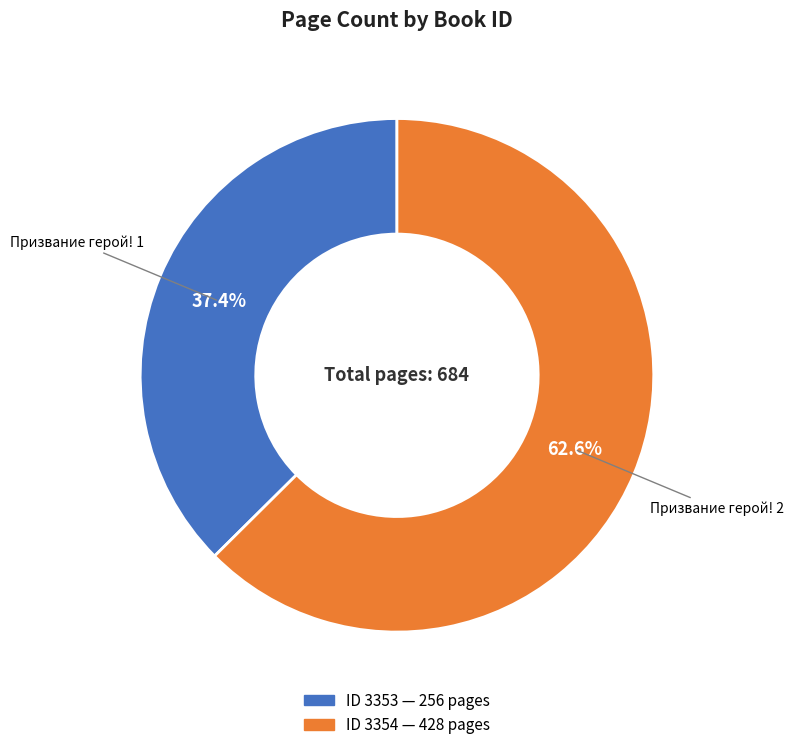

Is there any slice that represents more than half of the pie?

Yes